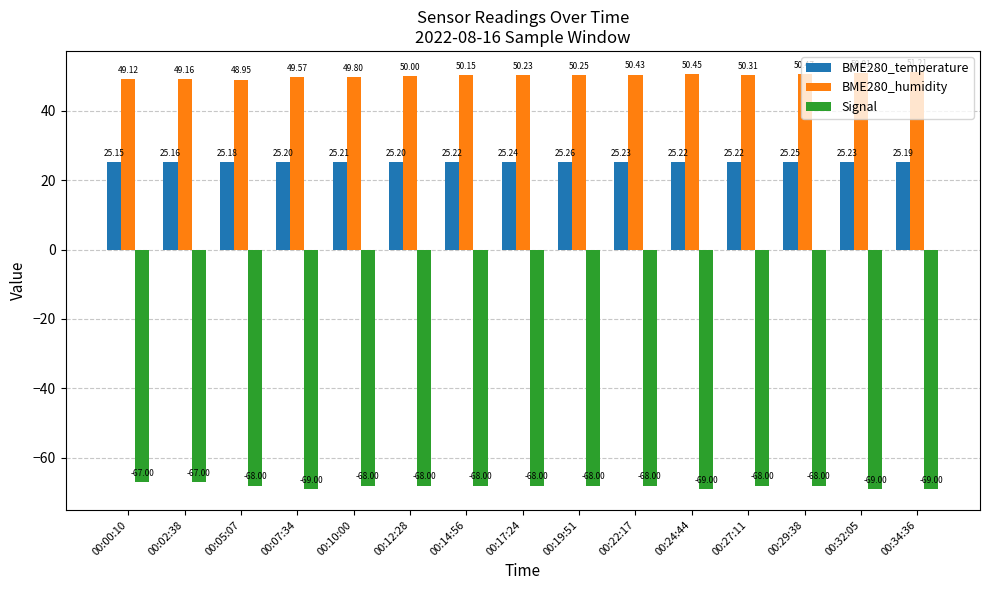

At which category is the sum across all series the highest?

00:29:38